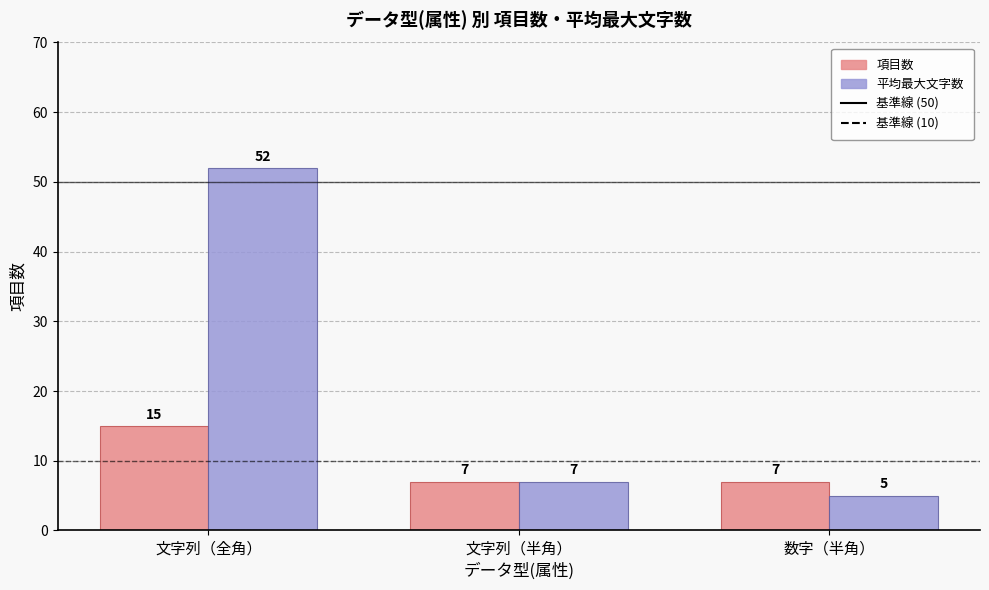

Which label corresponds to the smallest value in the chart?

数字（半角）